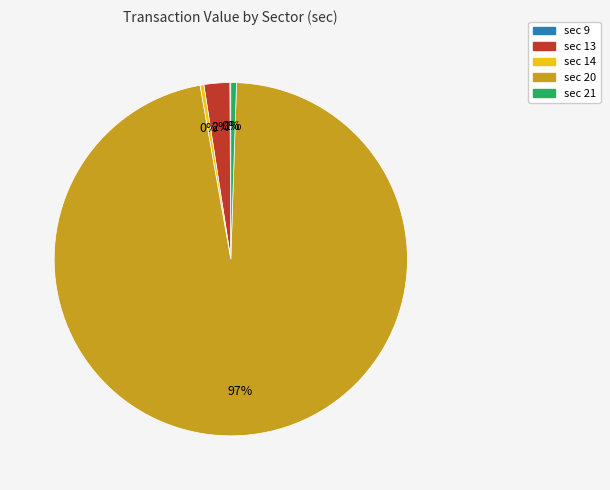

To the nearest percent, what is the average slice percentage?

20%